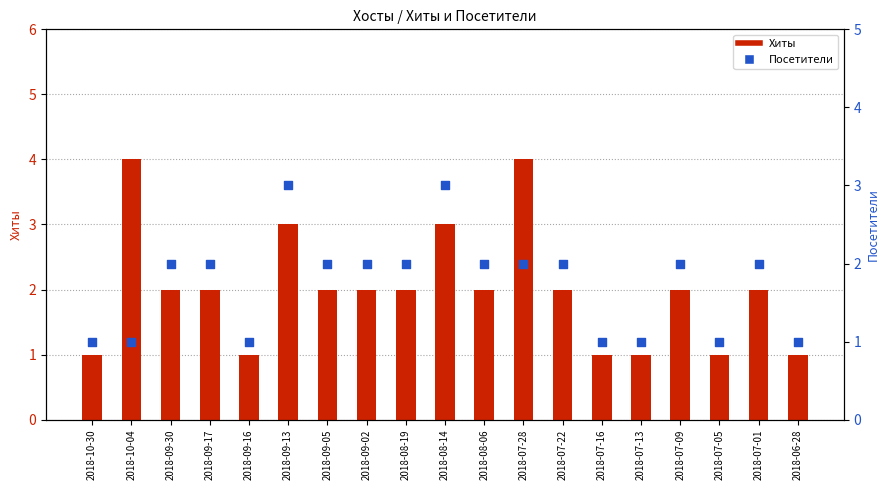

What are all the series names shown in the legend?

Хиты, Посетители